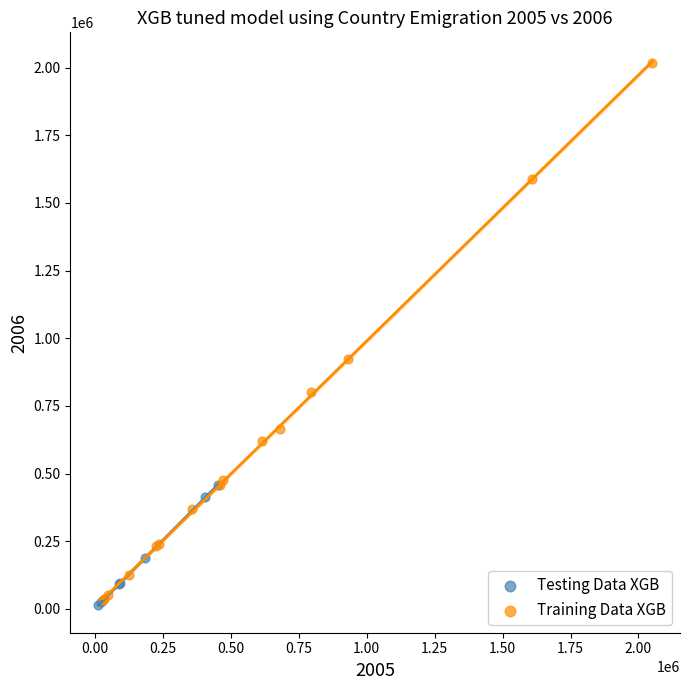

What are all the series names shown in the legend?

Testing Data XGB, Training Data XGB